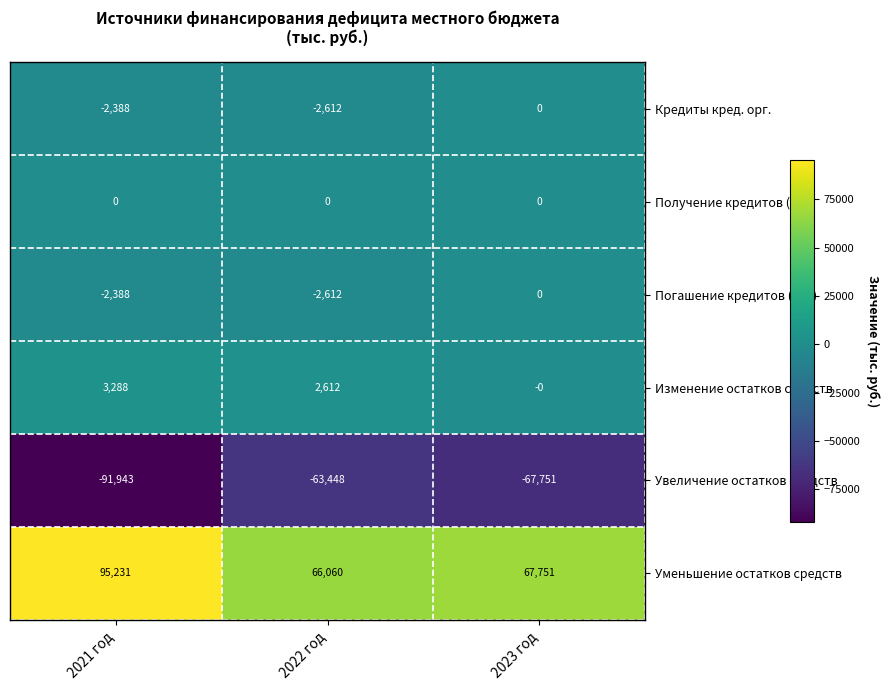

What is the total value across all series at 2023 год?

0